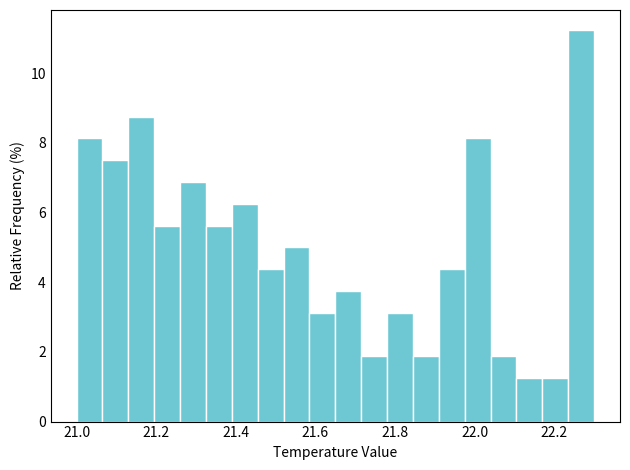

Around what value on the x-axis is the tallest bar? Give the approximate position of its centre, as read against the axis.

22.26